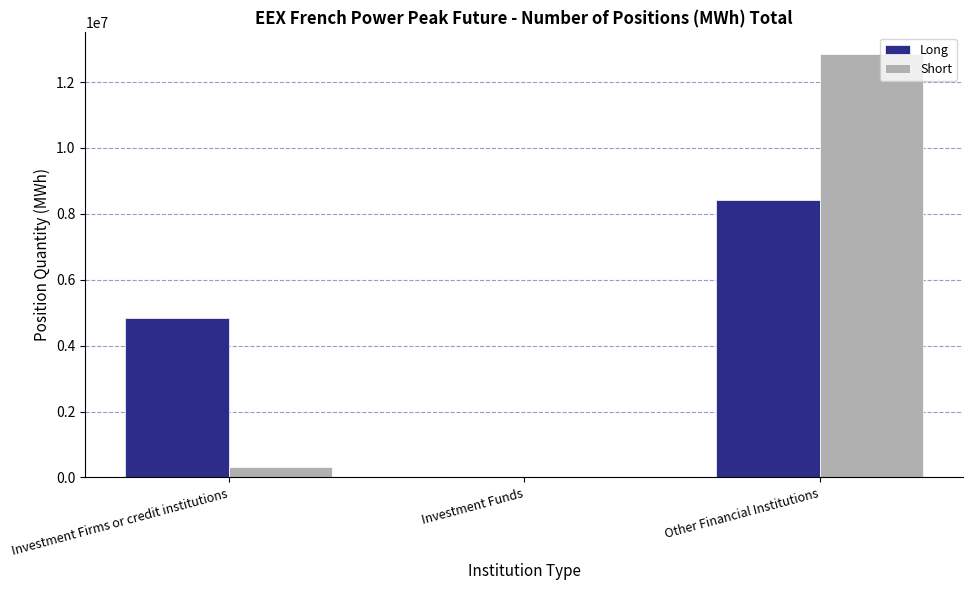

Which series changed the most between Investment Firms or credit institutions and Investment Funds?

Long